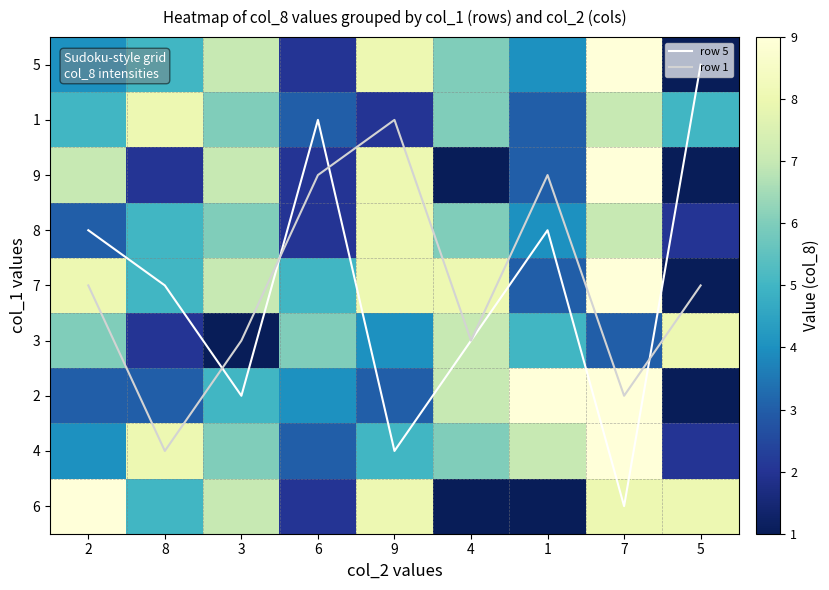

Is the value of row 5 at 5 greater than the value of 7 at 6?

No